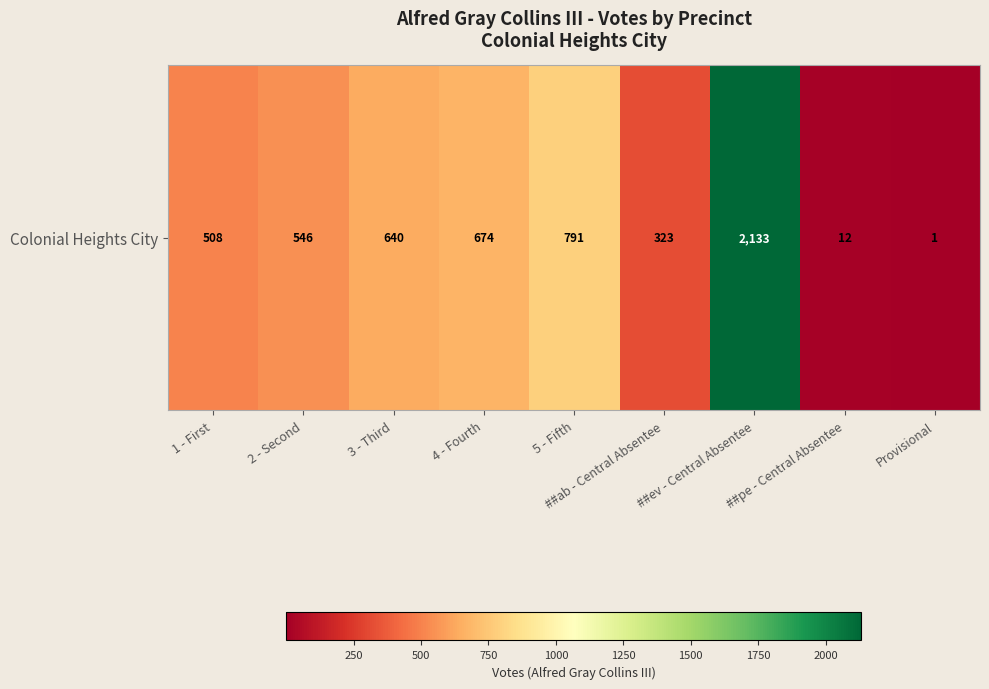

What is the minimum value shown in the chart?

1